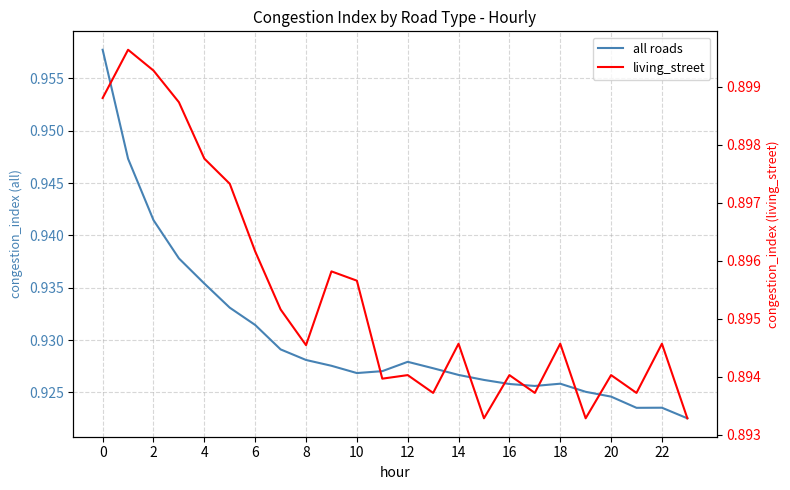

True or false: living_street and all roads cross at least once.

False